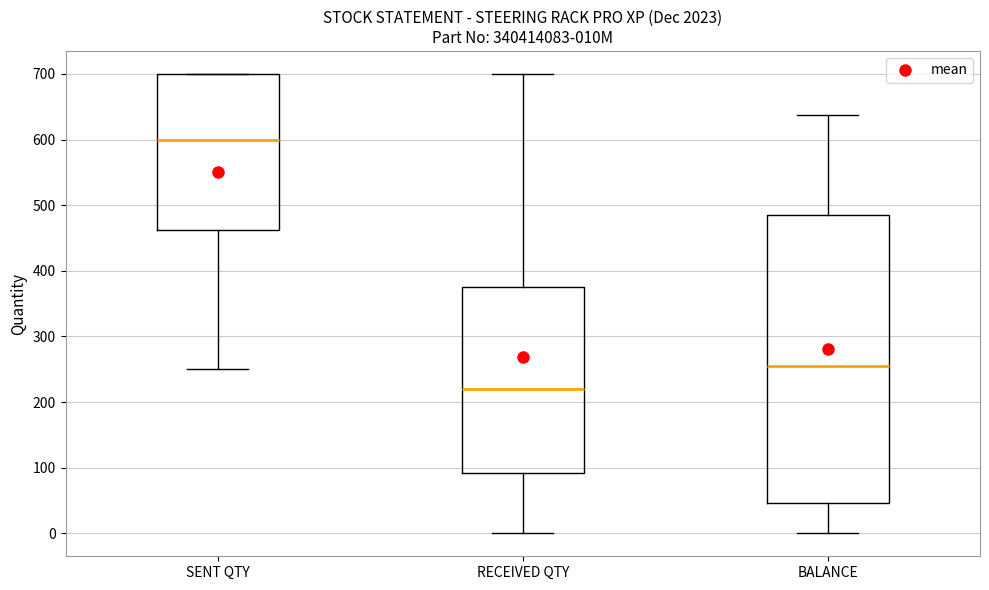

Which box has the highest median line?

SENT QTY